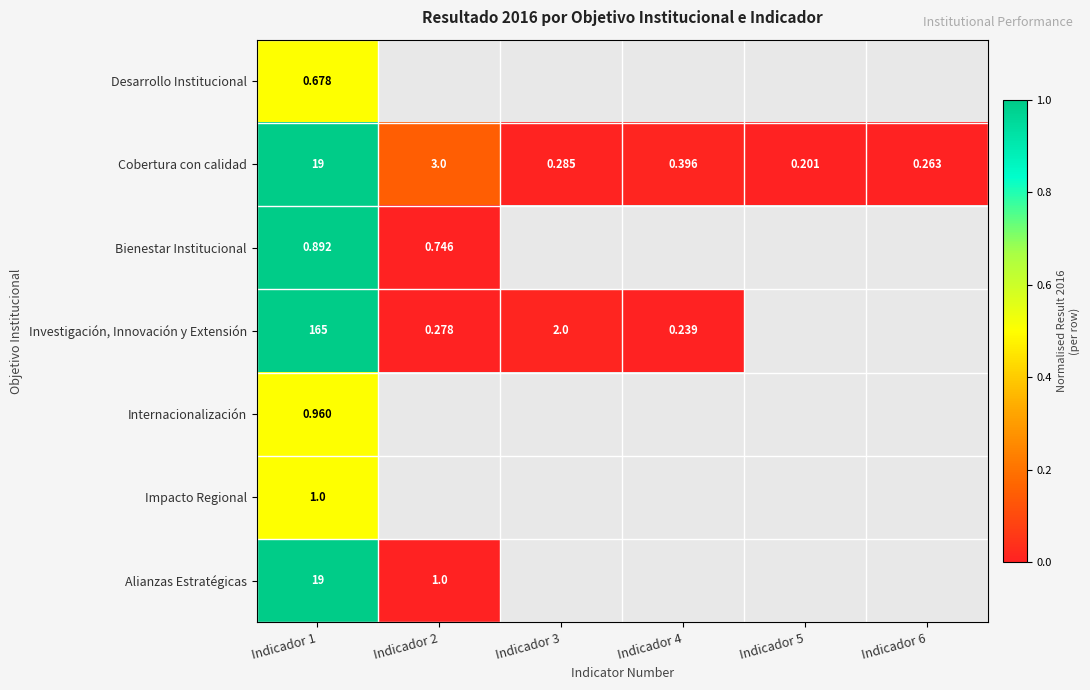

Which label corresponds to the smallest value in the chart?

Indicador 5